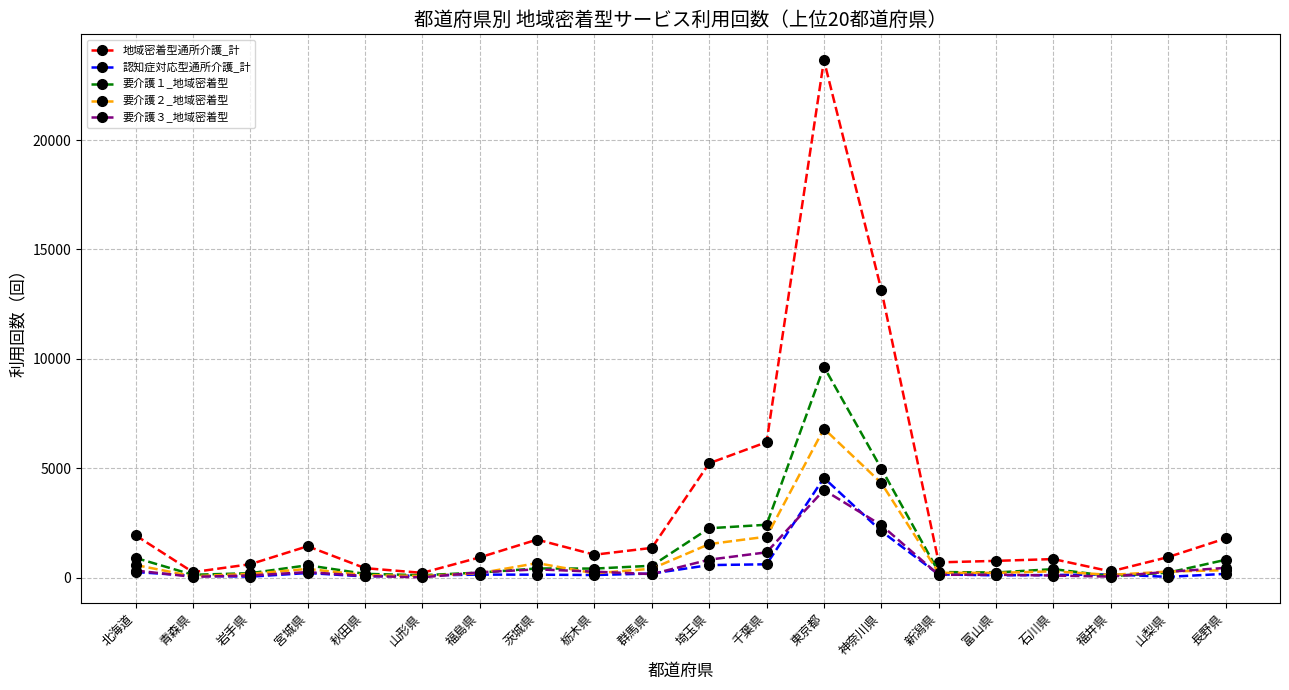

At which label is 地域密着型通所介護_計 closest to 11936?

神奈川県